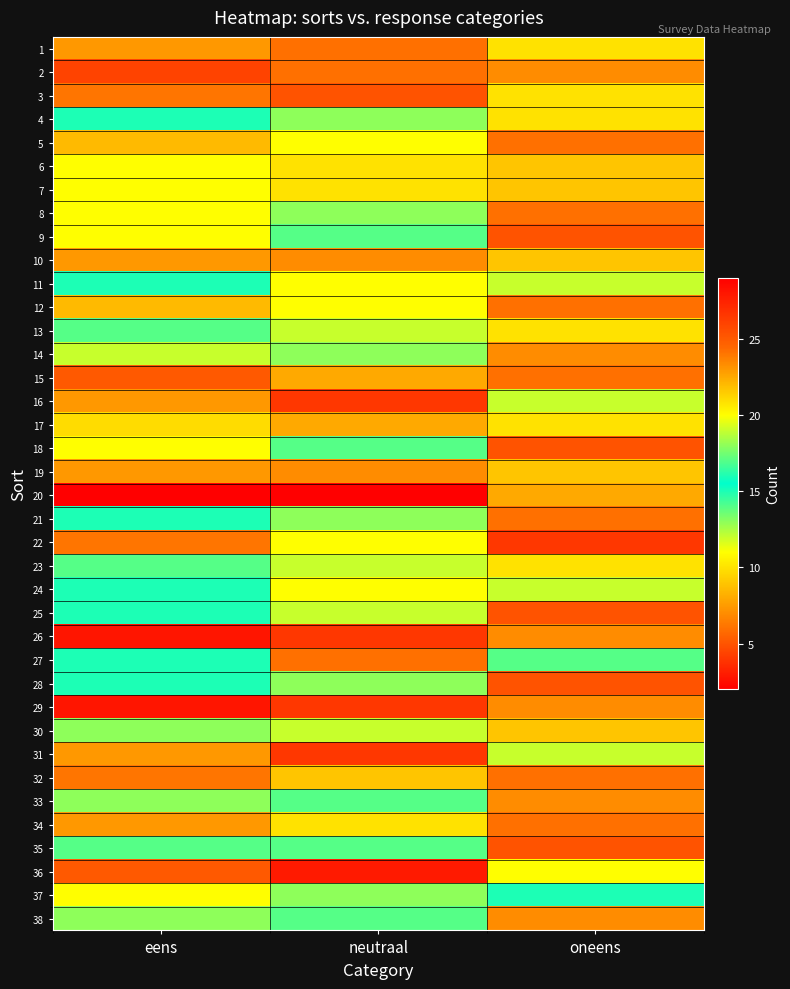

Rank the series at neutraal from highest to lowest value.

25, 21, 28, 35, 9, 18, 33, 38, 4, 8, 14, 37, 13, 23, 30, 5, 11, 12, 22, 24, 6, 7, 34, 32, 15, 17, 10, 19, 1, 2, 27, 3, 16, 26, 29, 31, 36, 20